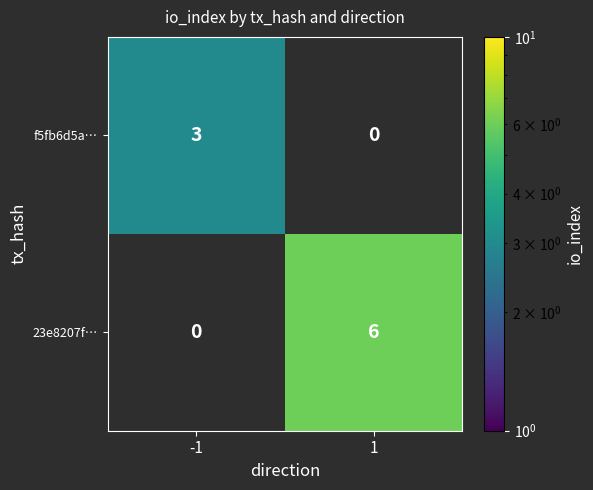

Between -1 and 1, which is larger?

1